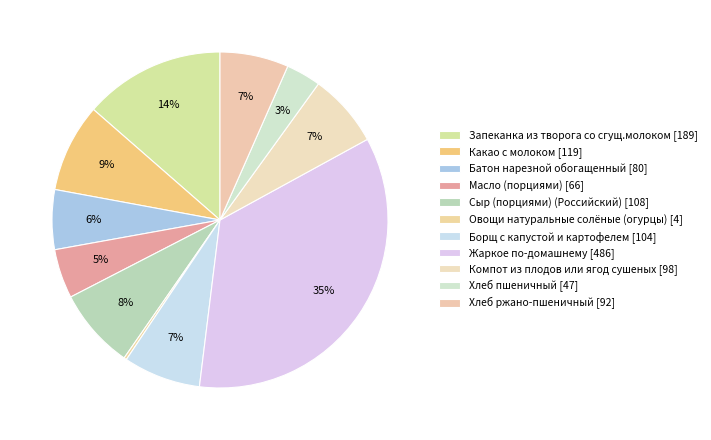

Which category has the biggest portion of the pie?

Жаркое по-домашнему